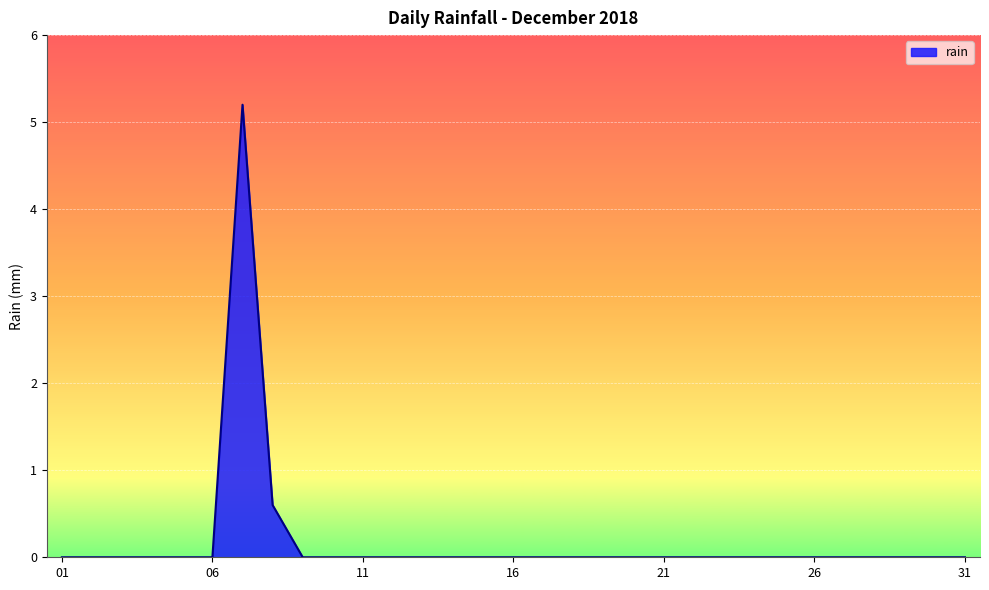

What is the maximum value shown in the chart?

5.2